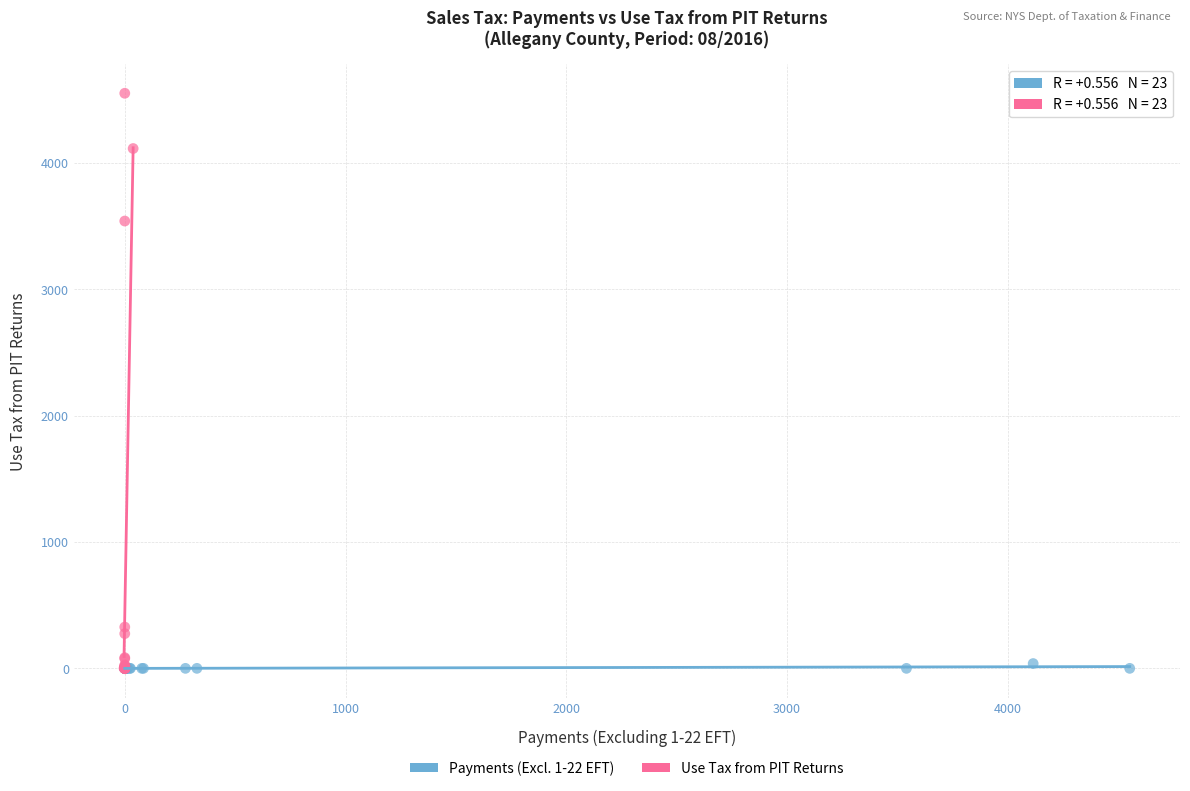

What are all the series names shown in the legend?

Payments (Excl. 1-22 EFT), Use Tax from PIT Returns